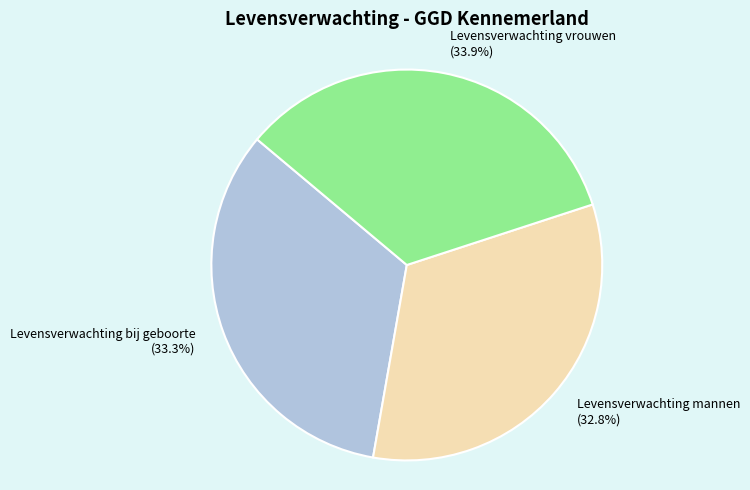

How many segments does this pie chart have?

3